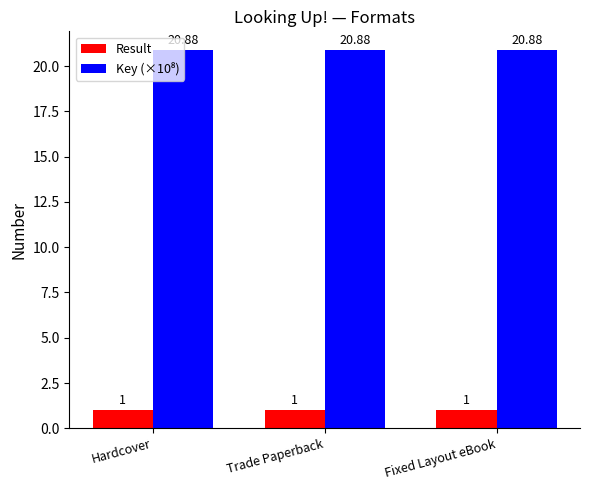

What is the difference between the highest and lowest values at Trade Paperback?

19.9